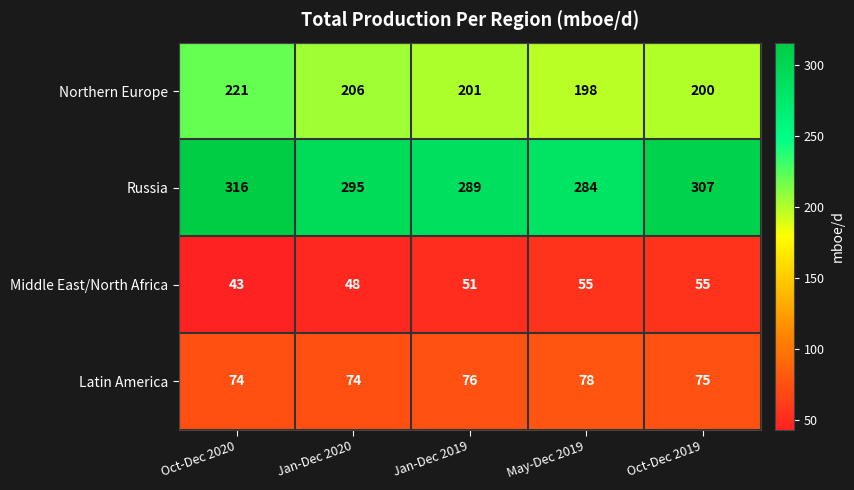

At which category is the sum across all series the highest?

Oct-Dec 2020